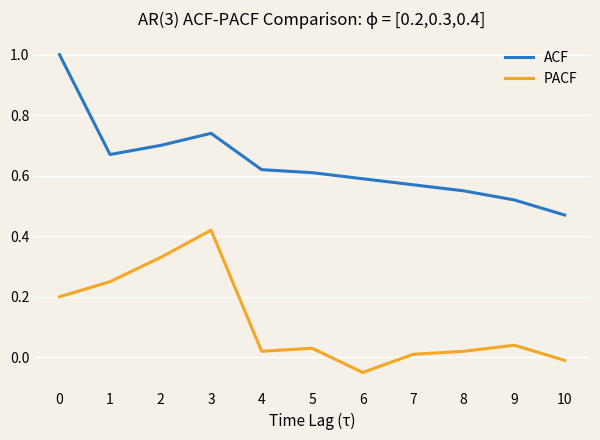

Which series has the largest range (max minus min)?

ACF